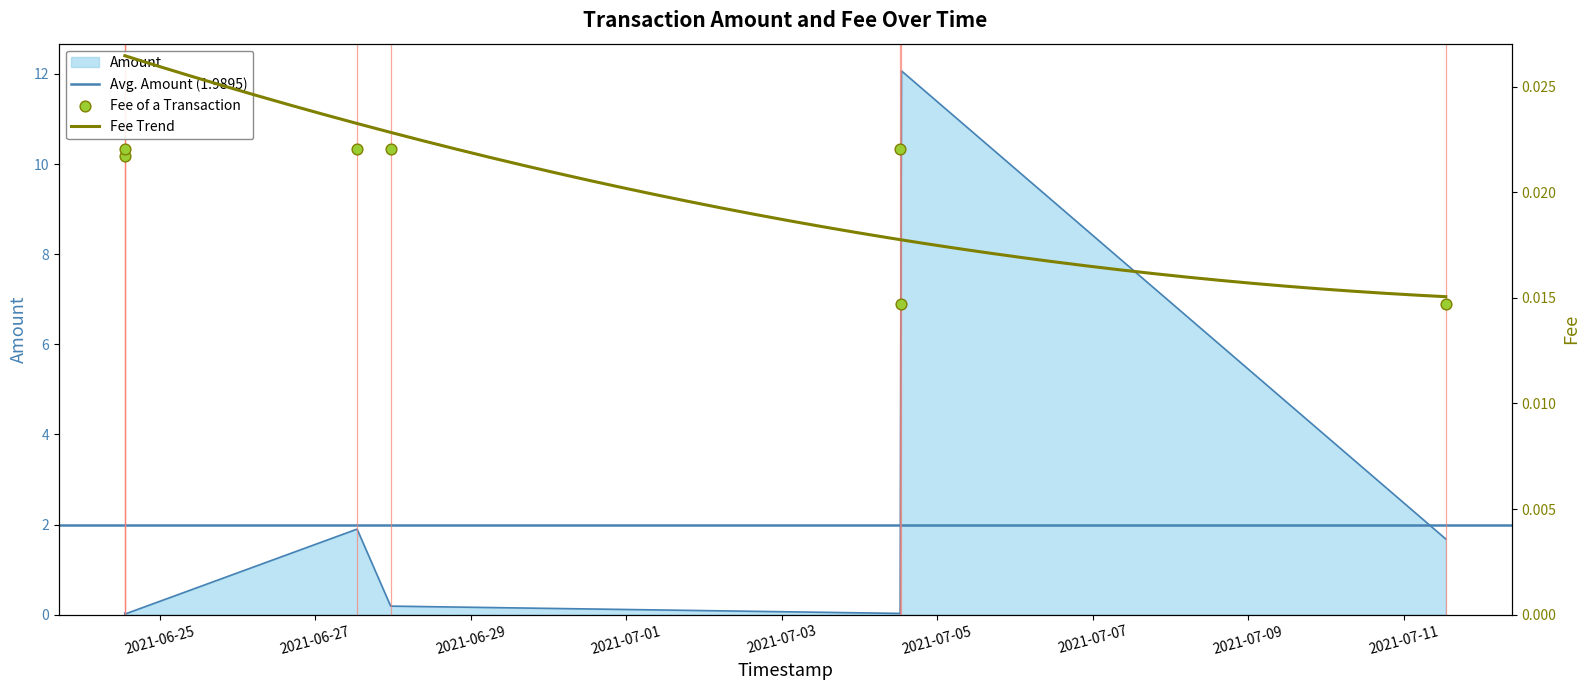

Which series reaches the minimum Y coordinate?

Amount